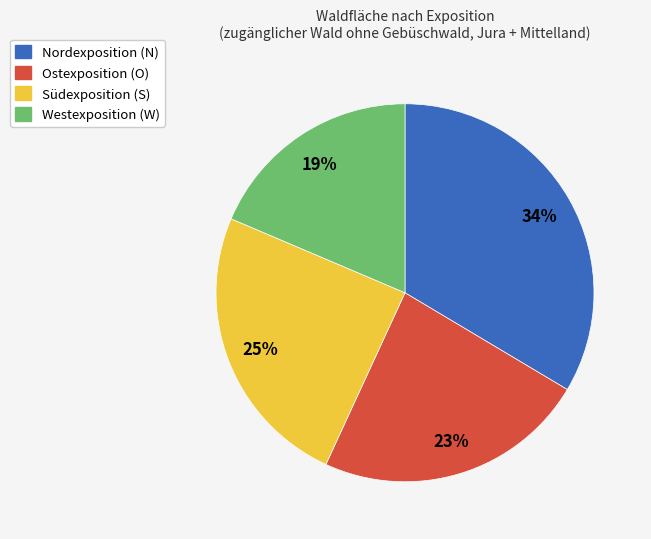

To the nearest percent, what percentage of the pie is Südexposition (S)?

25%